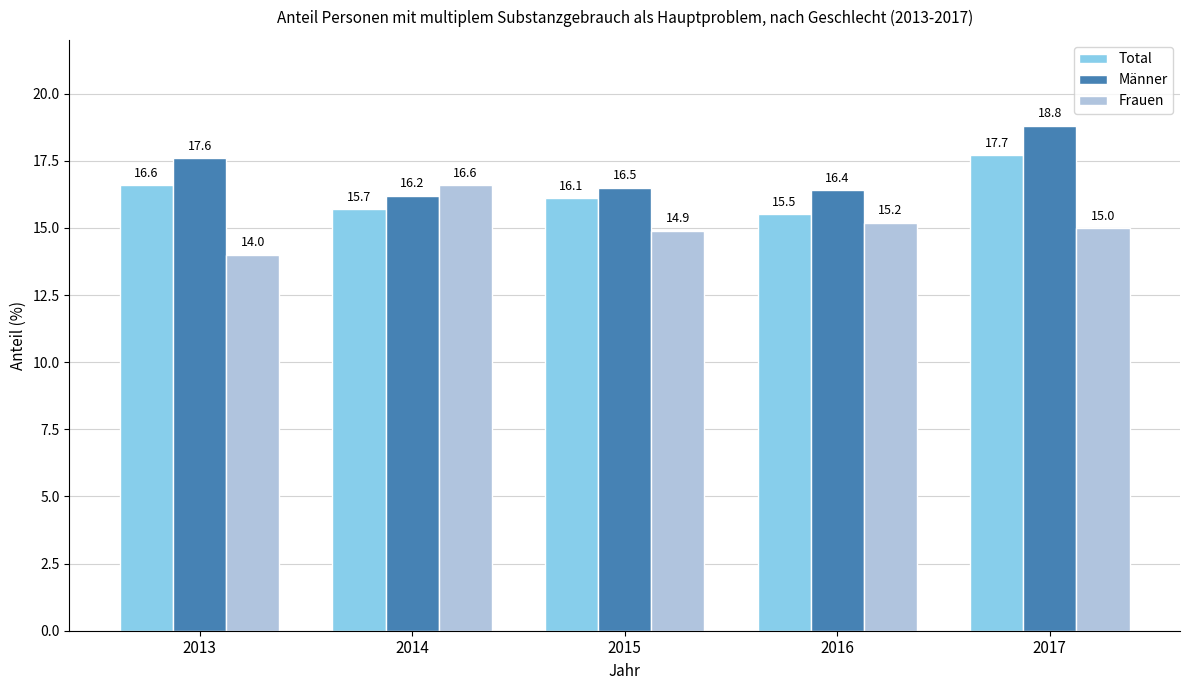

Reading right to left, what are all the values shown in this chart?

Total: 17.7	15.5	16.1	15.7	16.6
Männer: 18.8	16.4	16.5	16.2	17.6
Frauen: 15.0	15.2	14.9	16.6	14.0